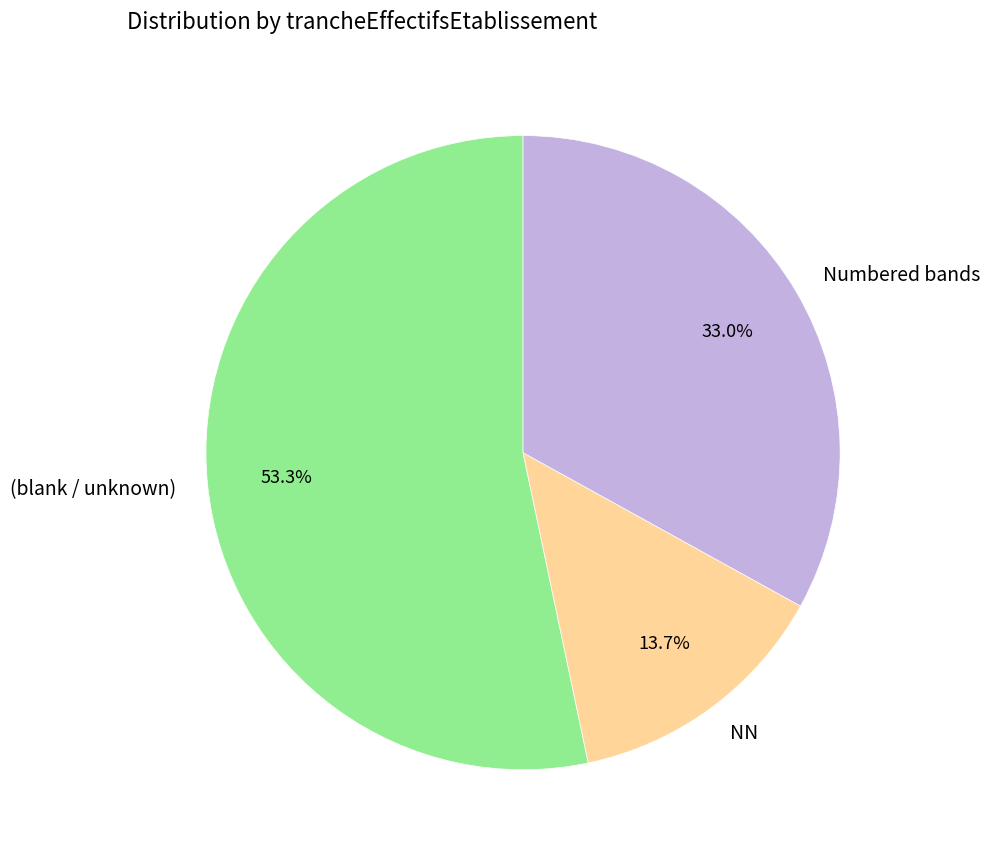

How many slices are in this pie chart?

3